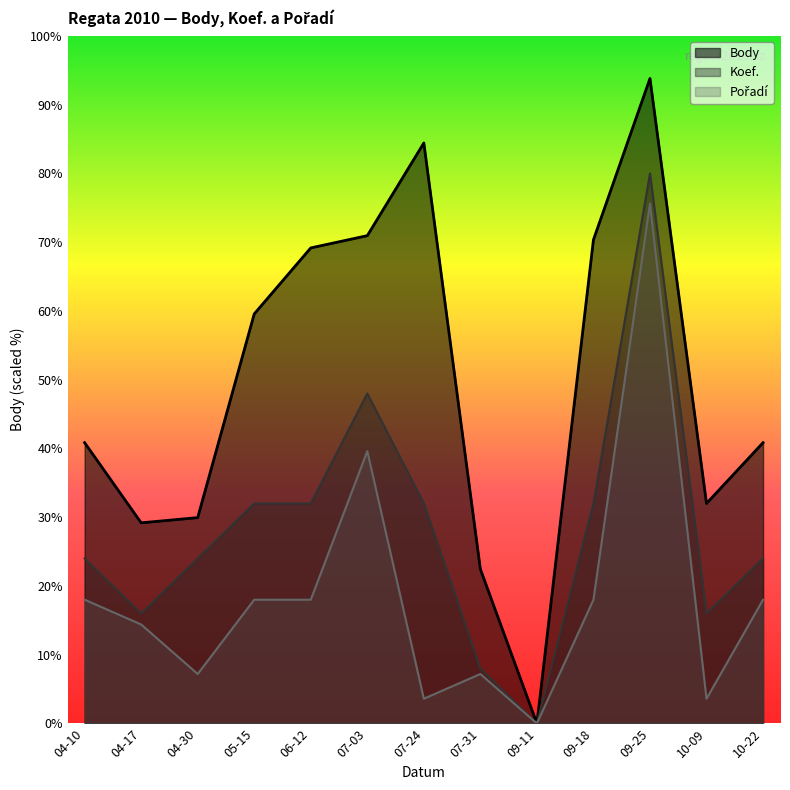

What are all the series names shown in the legend?

Body, Koef., Pořadí